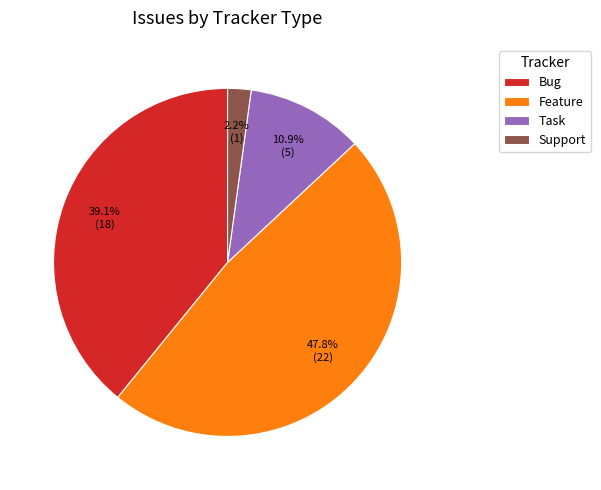

To the nearest percent, what percentage of the pie is Bug?

39%